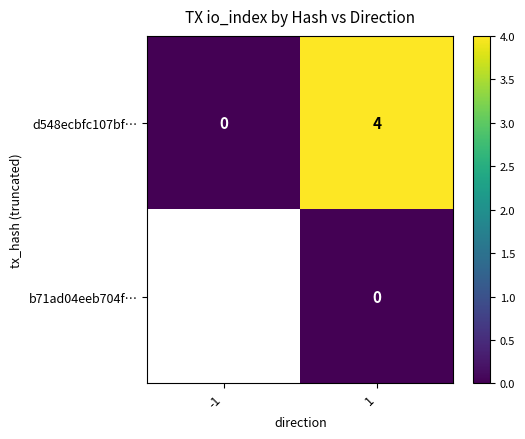

What is the greatest value displayed?

4.0